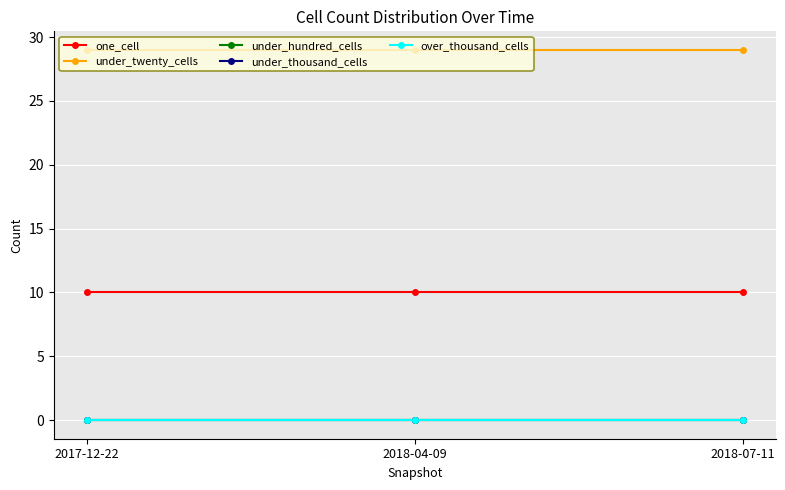

Which series has the largest total across all categories?

under_twenty_cells